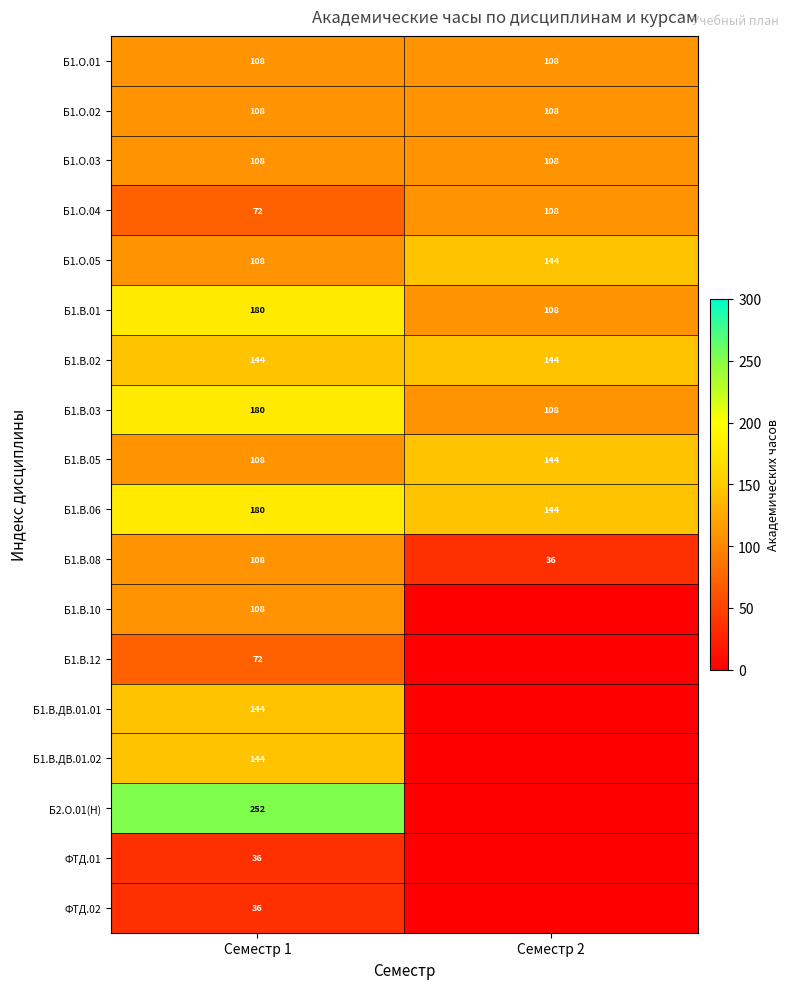

List the labels in order of Б1.О.05 value, largest first.

Семестр 2, Семестр 1